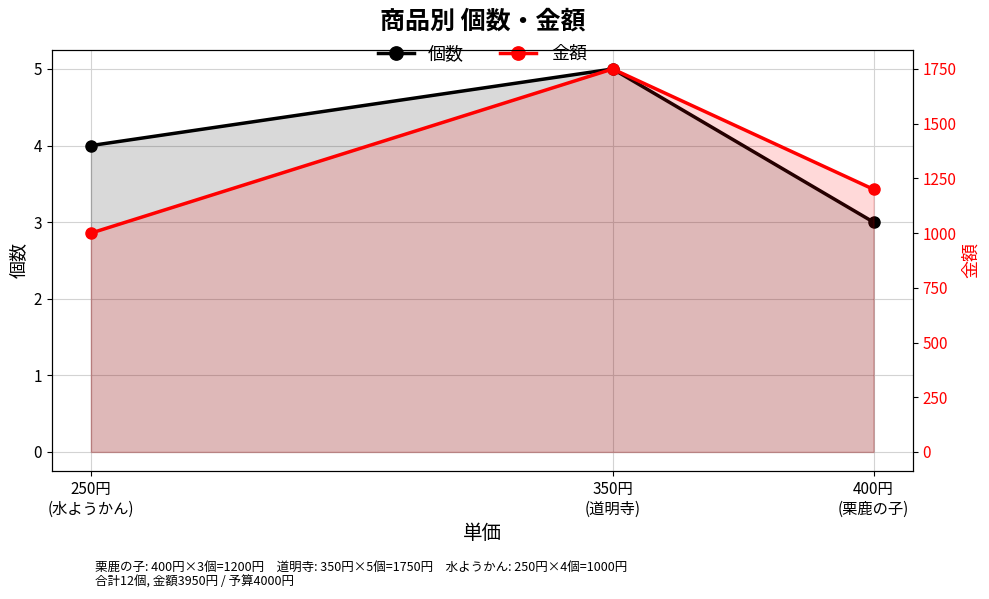

What is the minimum value shown in the chart?

3